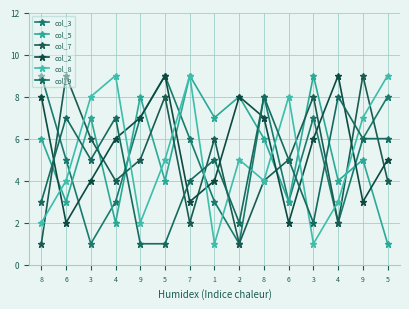

List the labels in order of col_2 value, largest first.

5, 4, 8, 2, 9, 8, 4, 3, 5, 3, 1, 7, 9, 6, 6